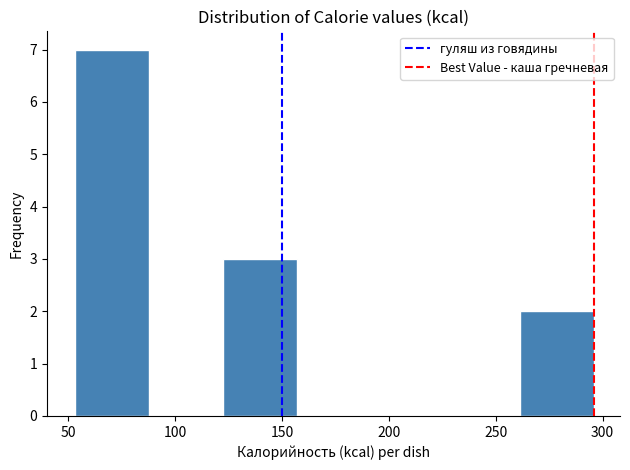

Reading left to right, transcribe this chart: for each bar, give the range it covers on the x-axis and its height. Neither the bar edges nor the heights are printed on the chart, so give them approximately, as read against the axes.

55 to 90: 7
90 to 120: 0
120 to 155: 3
155 to 190: 0
190 to 225: 0
225 to 260: 0
260 to 295: 2